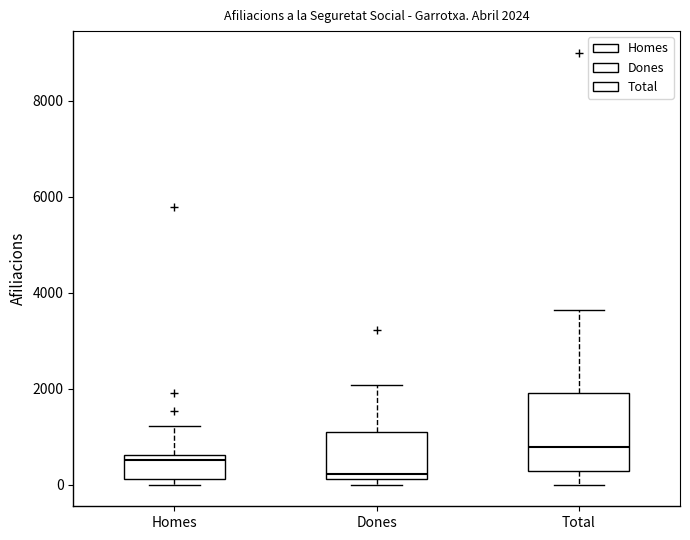

Comparing the boxes themselves (not the whiskers), which one is the tallest?

Total